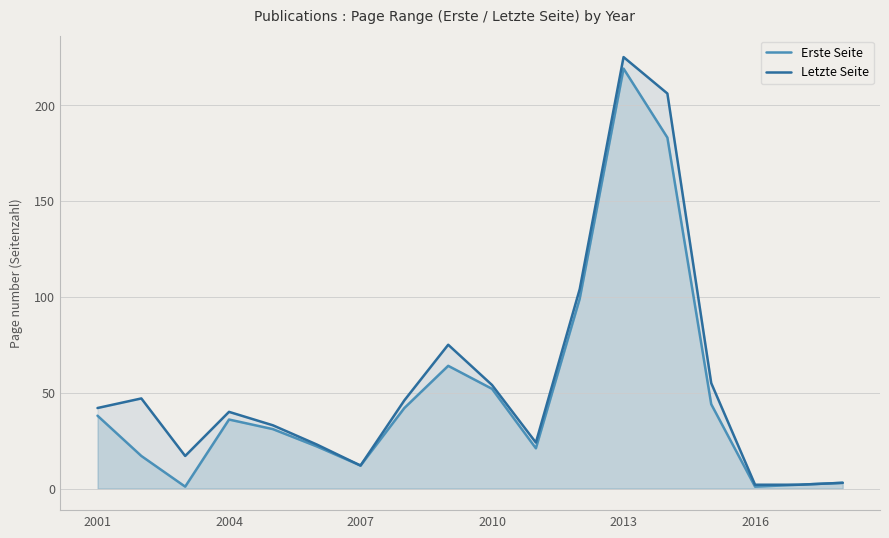

The value of Letzte Seite at 2001 is 42. True or false?

True